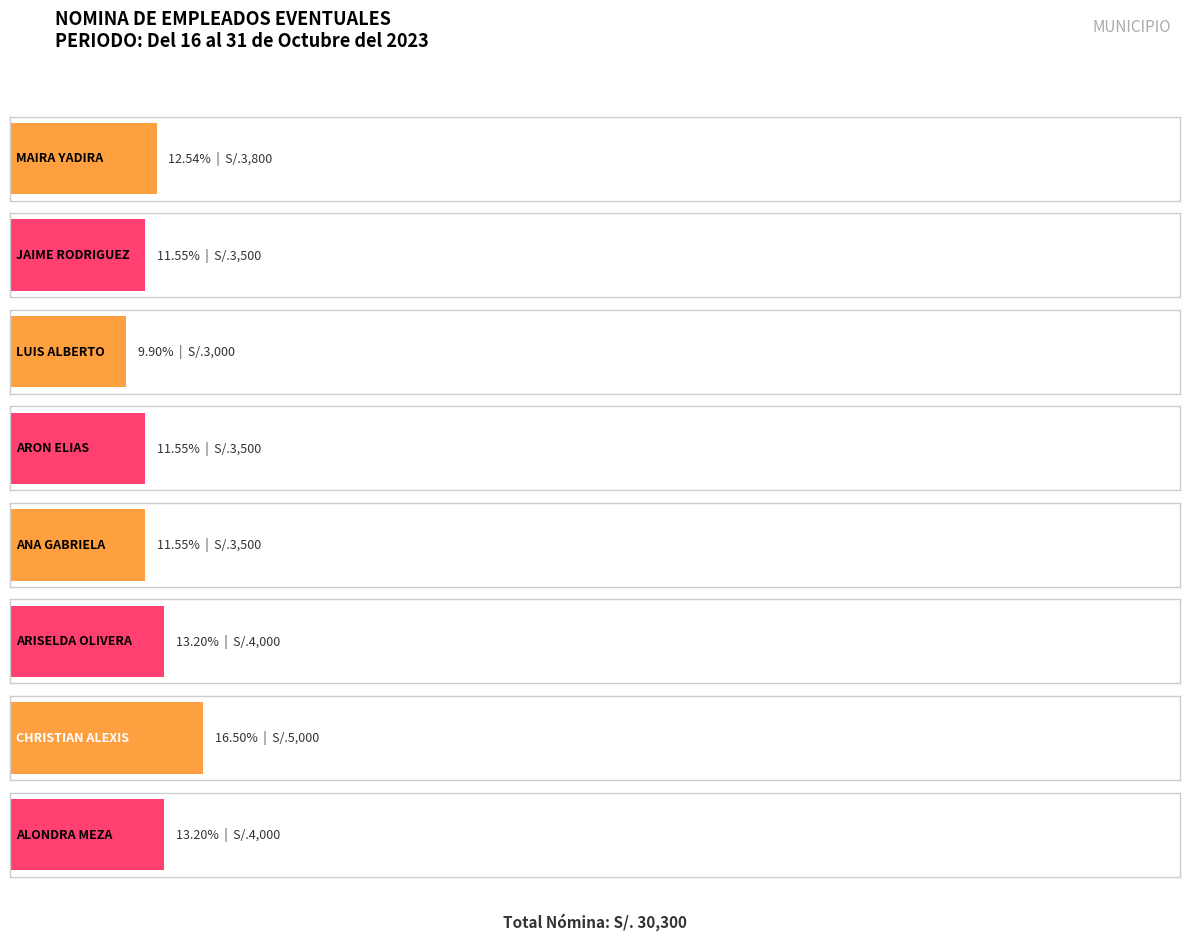

At which label is the value closest to 4000?

ARISELDA OLIVERA MORENO